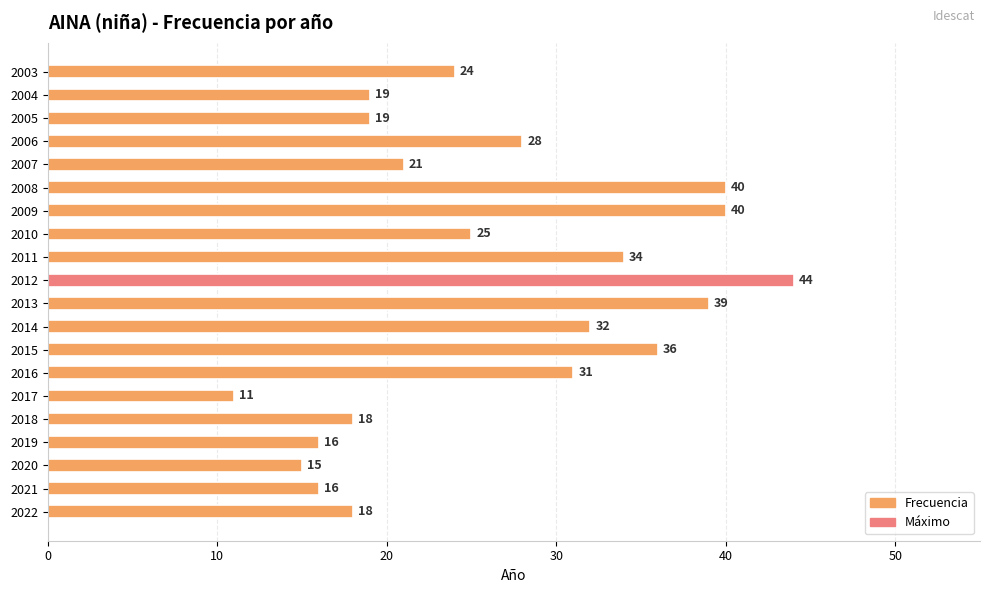

What is the maximum value shown in the chart?

44